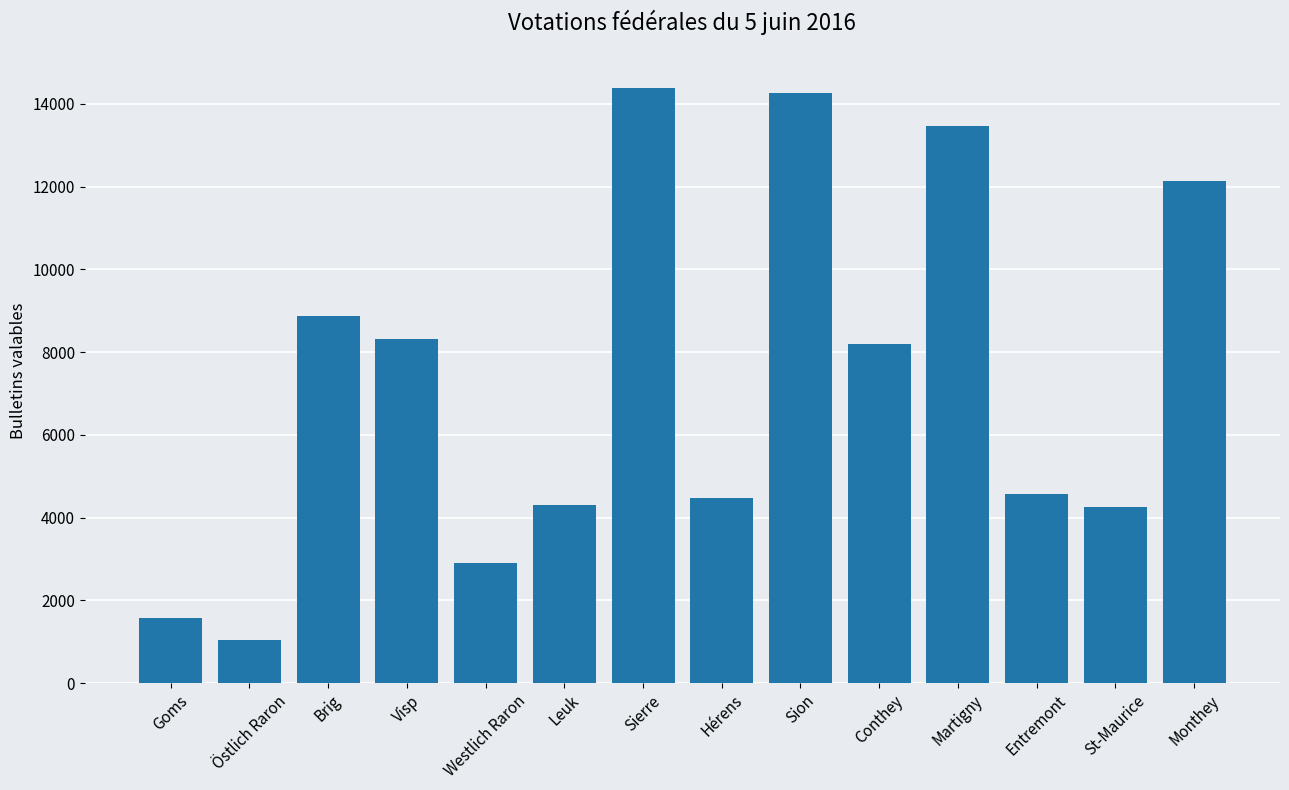

The value at Visp is 8310. True or false?

True